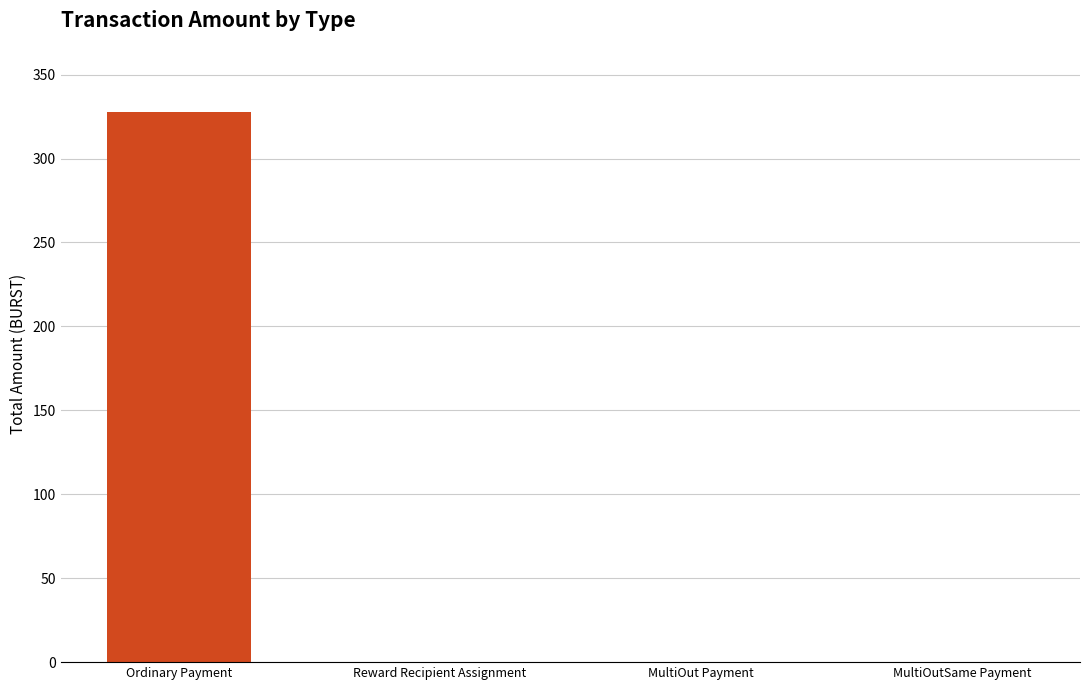

True or false: the data shows 0.0 at MultiOut Payment.

True